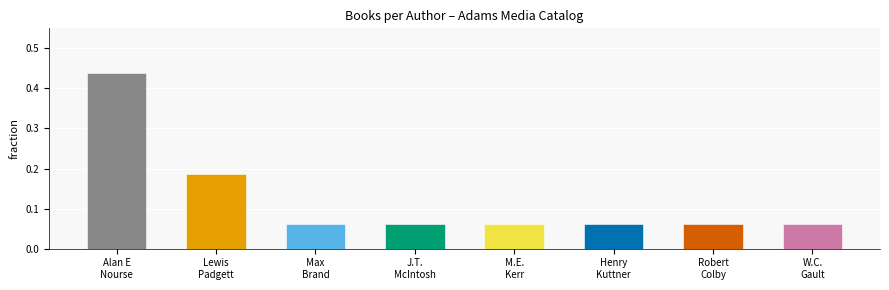

What is the sum of all values?

1.0